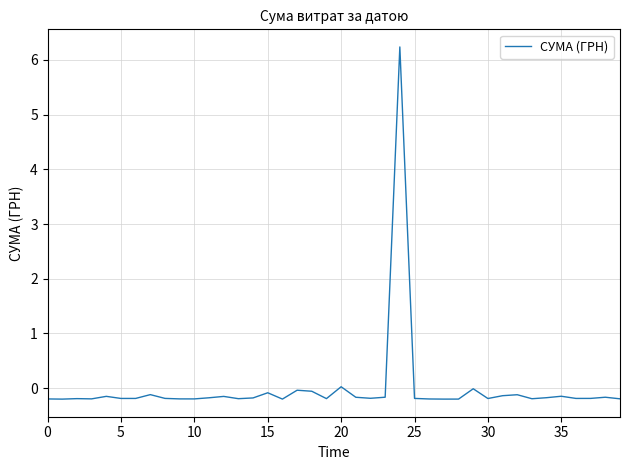

What is the greatest value displayed?

6.2